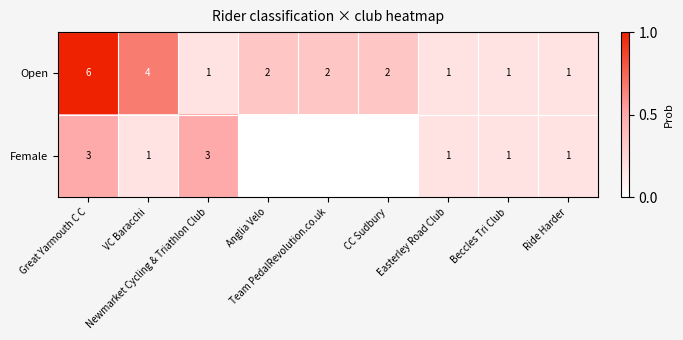

Count the Open values in the range 1 to 2.

7